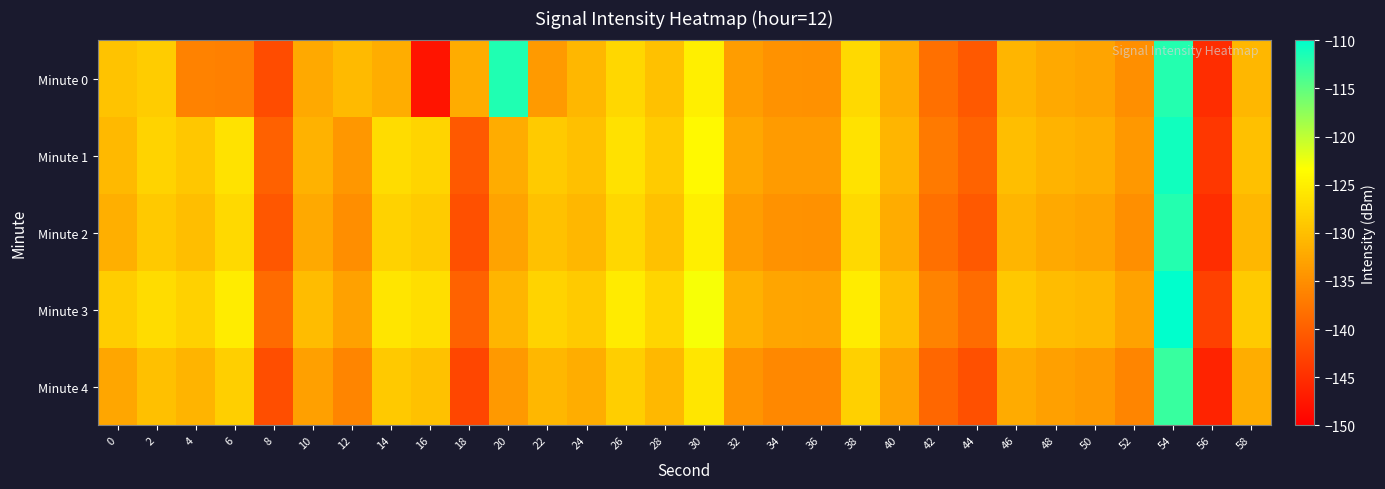

Which category has the highest value across all series?

54